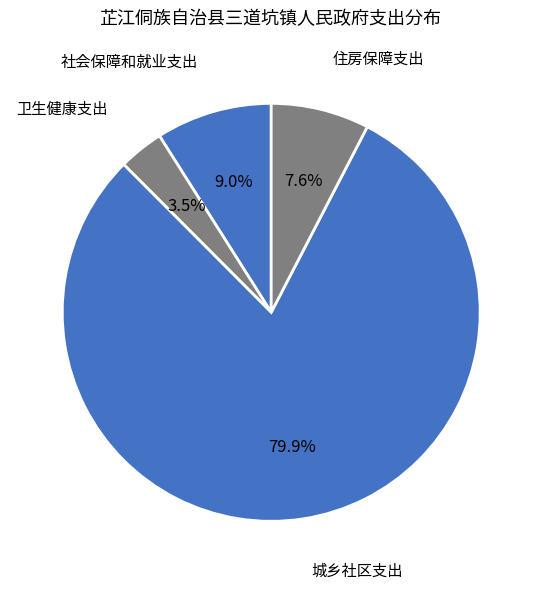

Approximately how many times larger is the value at 卫生健康支出 compared to 社会保障和就业支出?

0.4